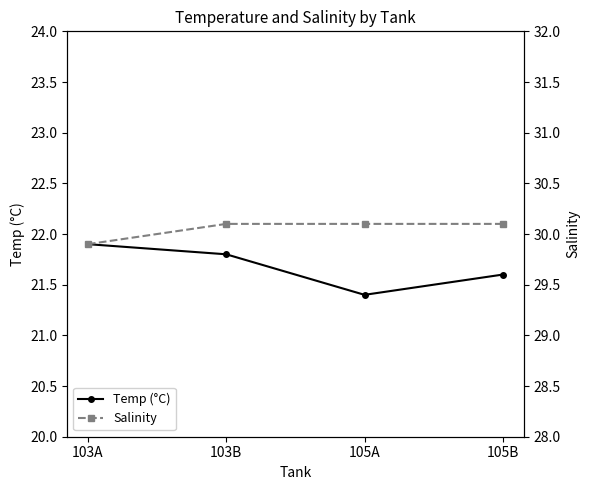

True or false: Temp (°C) has more than 1 points higher than both neighbors.

False